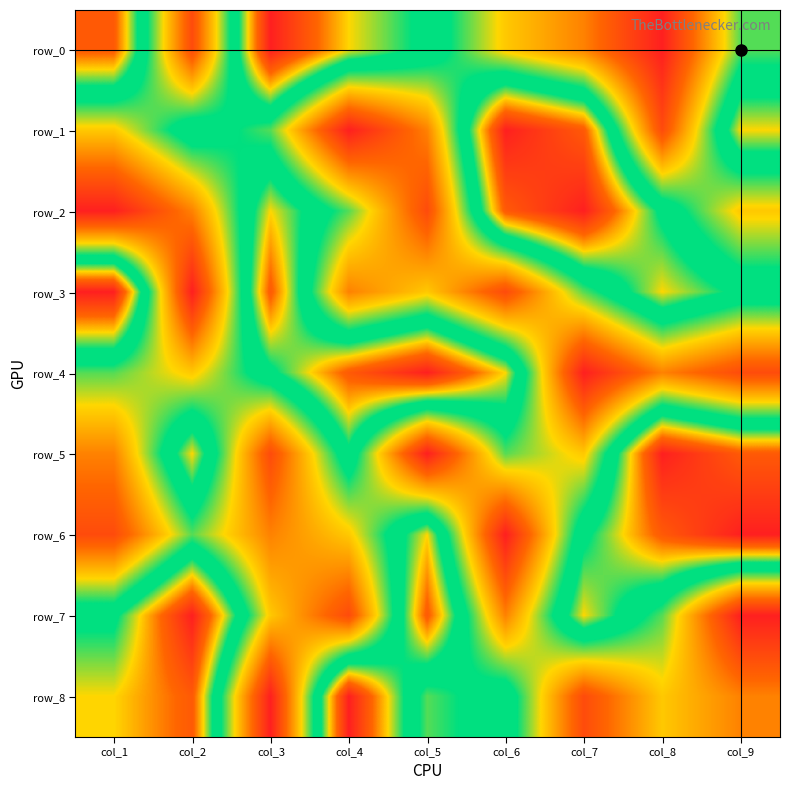

Count the number of categories in the chart.

9